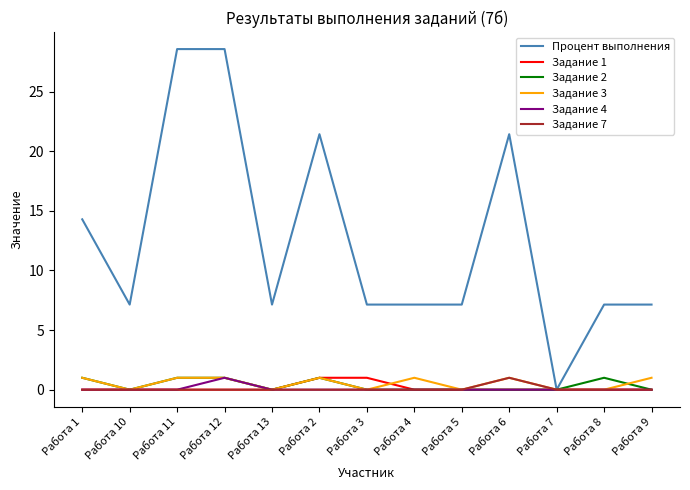

Is the value of Задание 4 at Работа 11 greater than the value of Задание 2 at Работа 2?

No